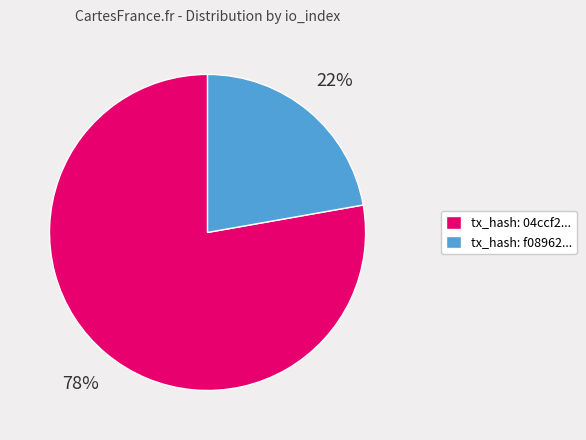

To the nearest percent, what is the average slice percentage?

50%